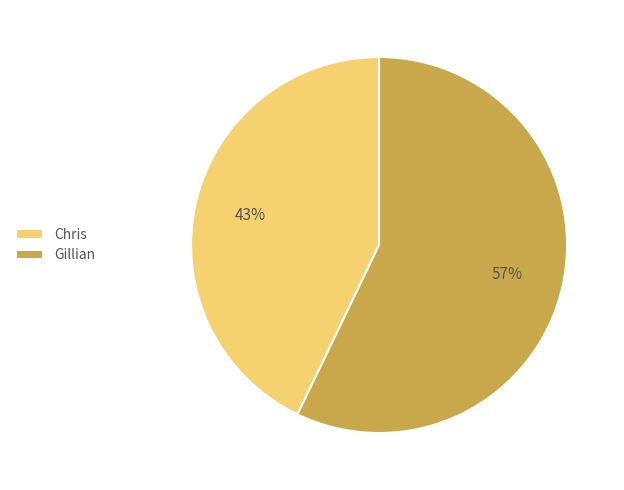

Which has a higher value, Gillian or Chris?

Gillian